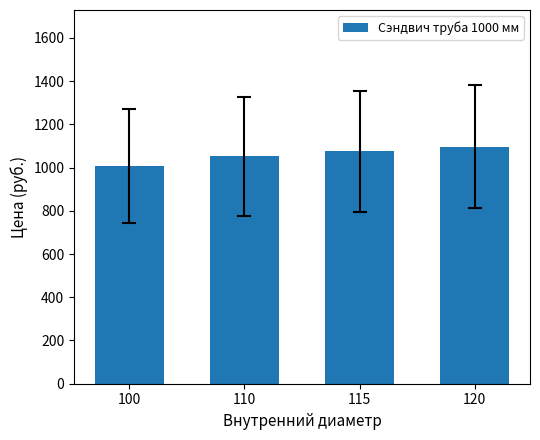

List the labels in order of value, smallest first.

100, 110, 115, 120